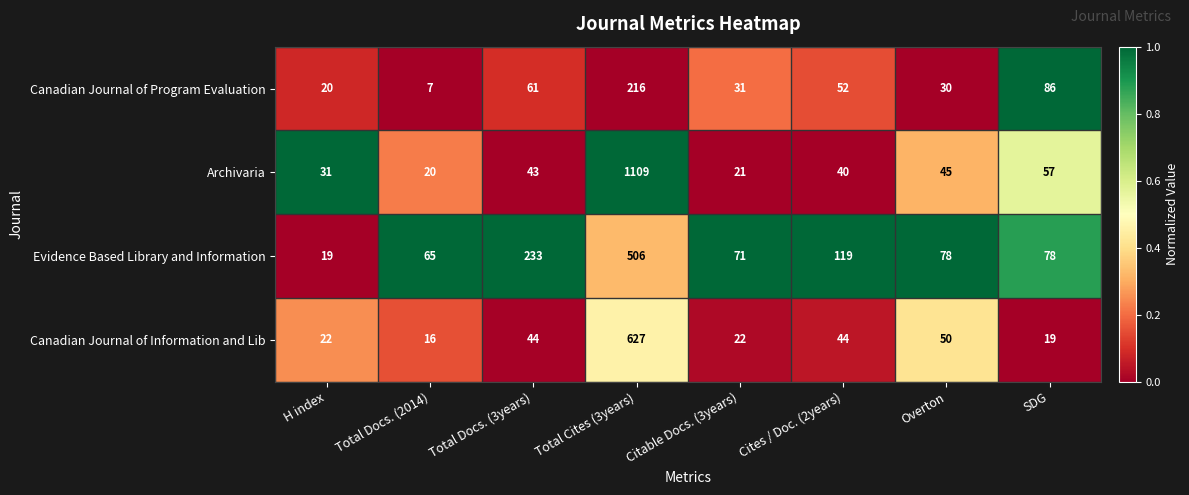

What is the average value of the Canadian Journal of Information and Lib series?

106